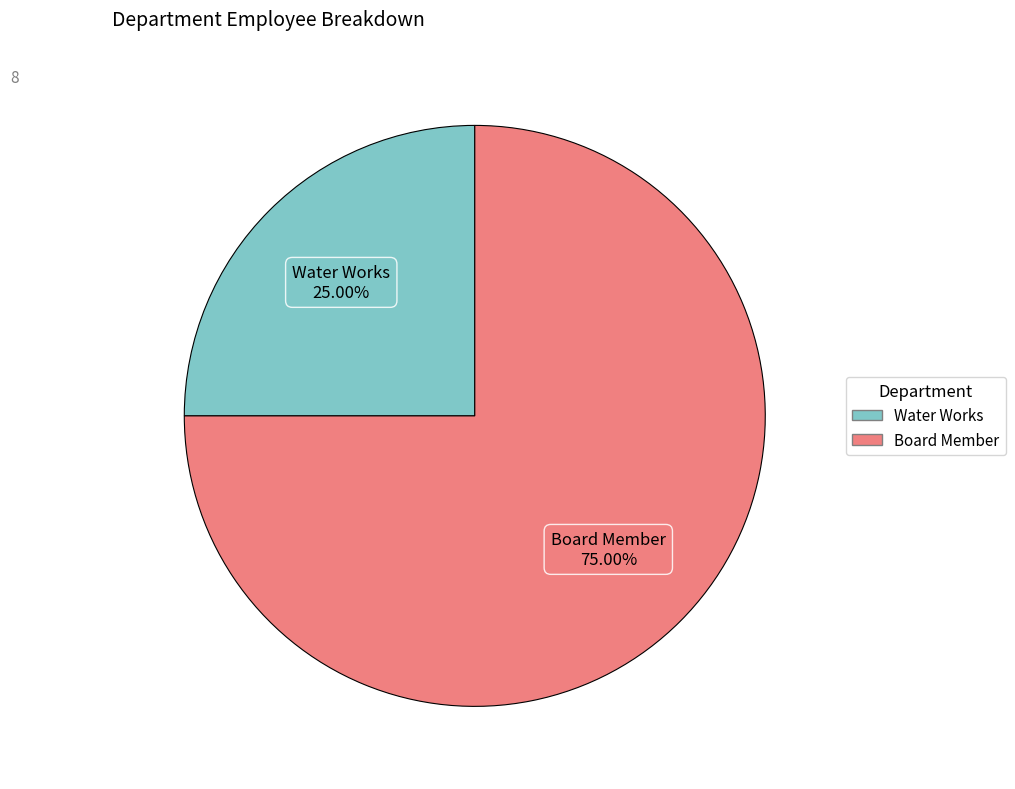

To the nearest percent, what is the average slice percentage?

50%